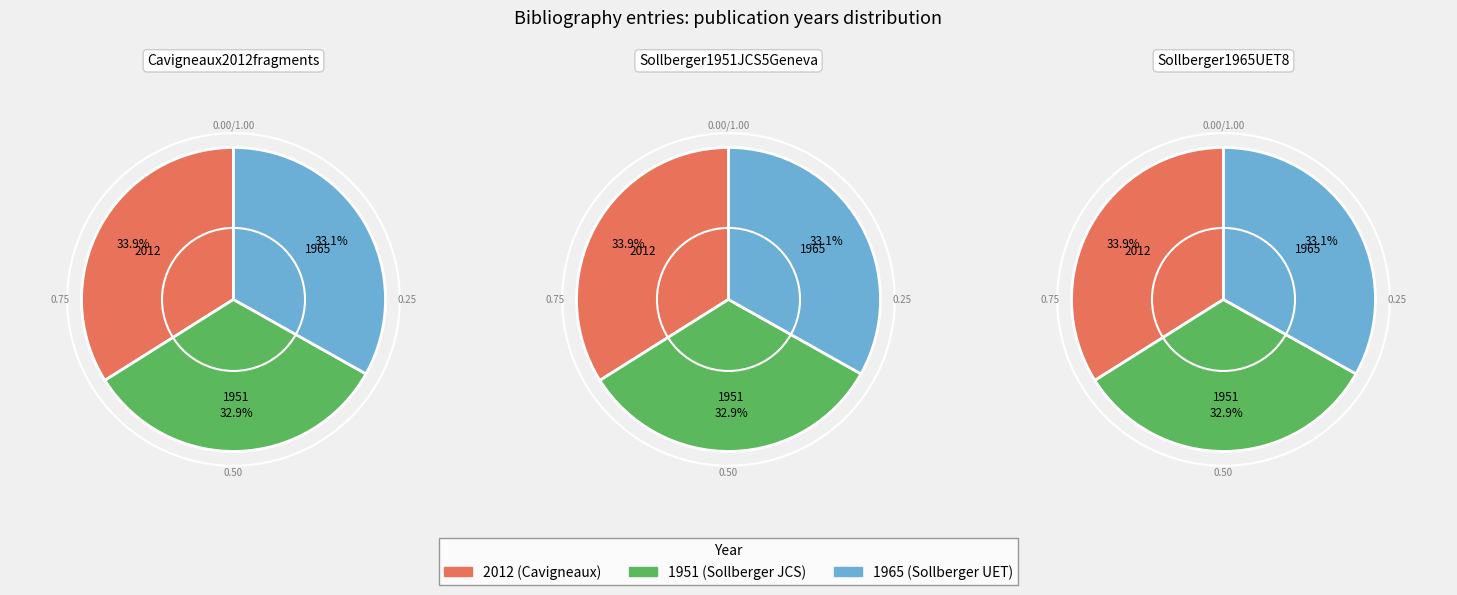

Which category has the biggest portion of the pie?

Cavigneaux2012fragments